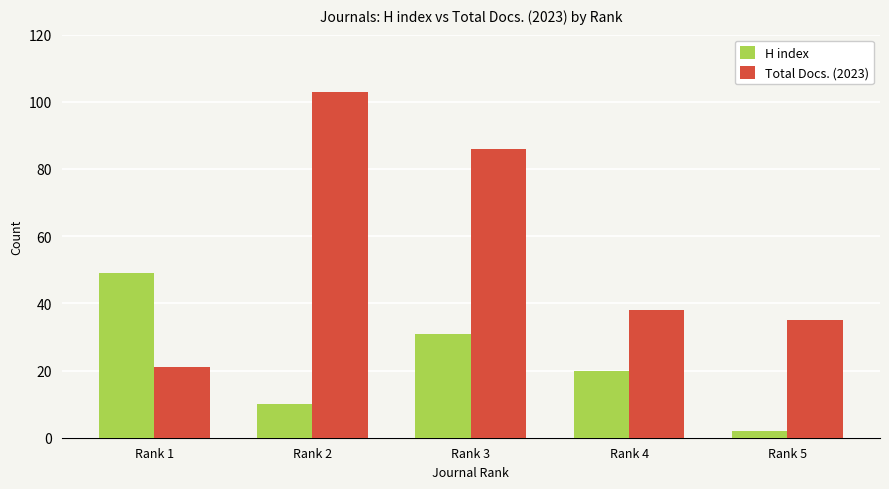

Rank the series at Rank 4 from highest to lowest value.

Total Docs. (2023), H index